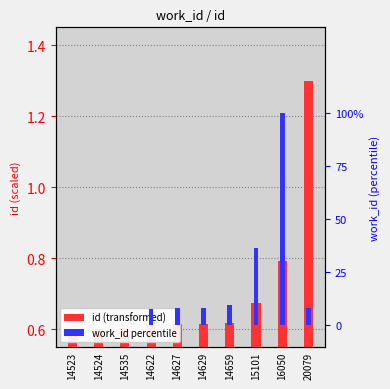

How many data points in work_id (percentile) are above 0?

7